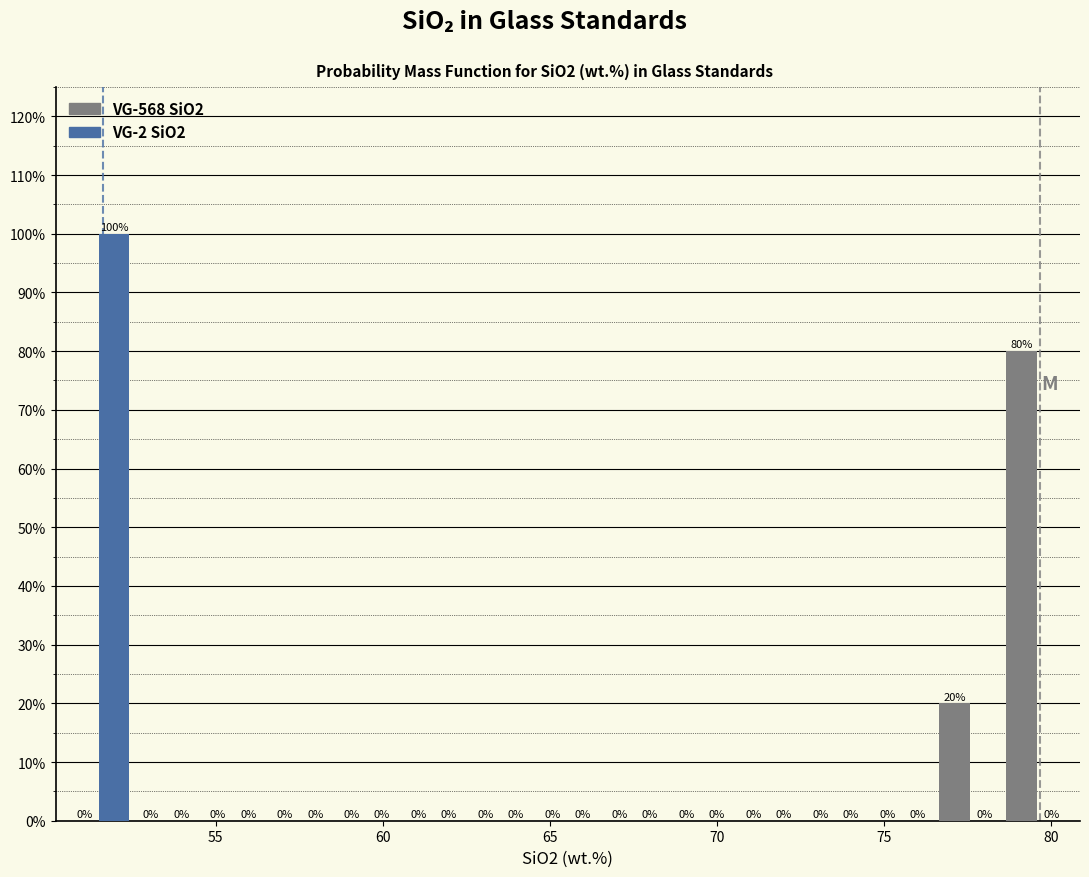

In the VG-2 SiO2 series, which range on the x-axis has the tallest bar?

50.5 to 52.5